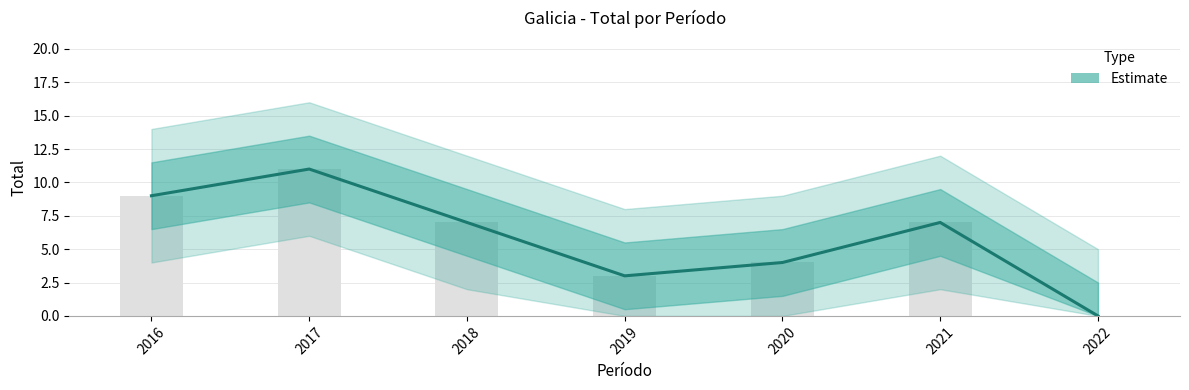

List the labels in order of value, smallest first.

2022, 2019, 2020, 2018, 2021, 2016, 2017